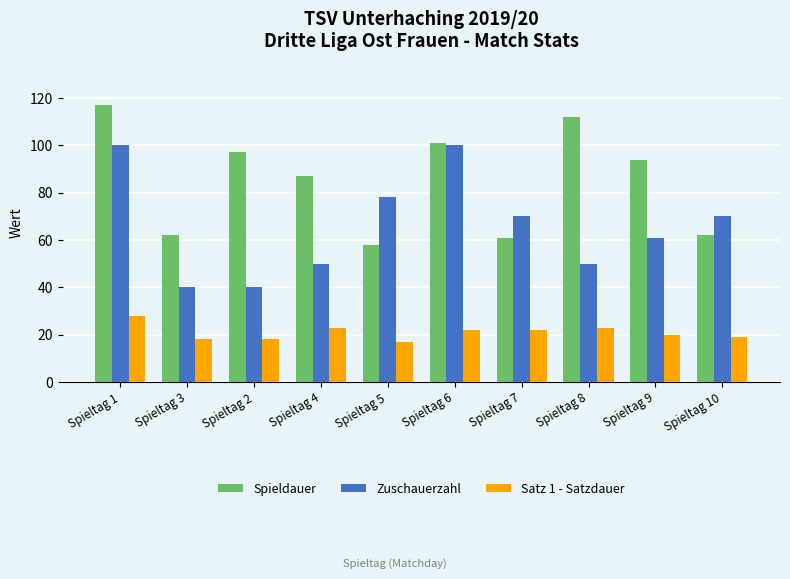

List the series in order of their peak value, highest first.

Spieldauer, Zuschauerzahl, Satz 1 - Satzdauer